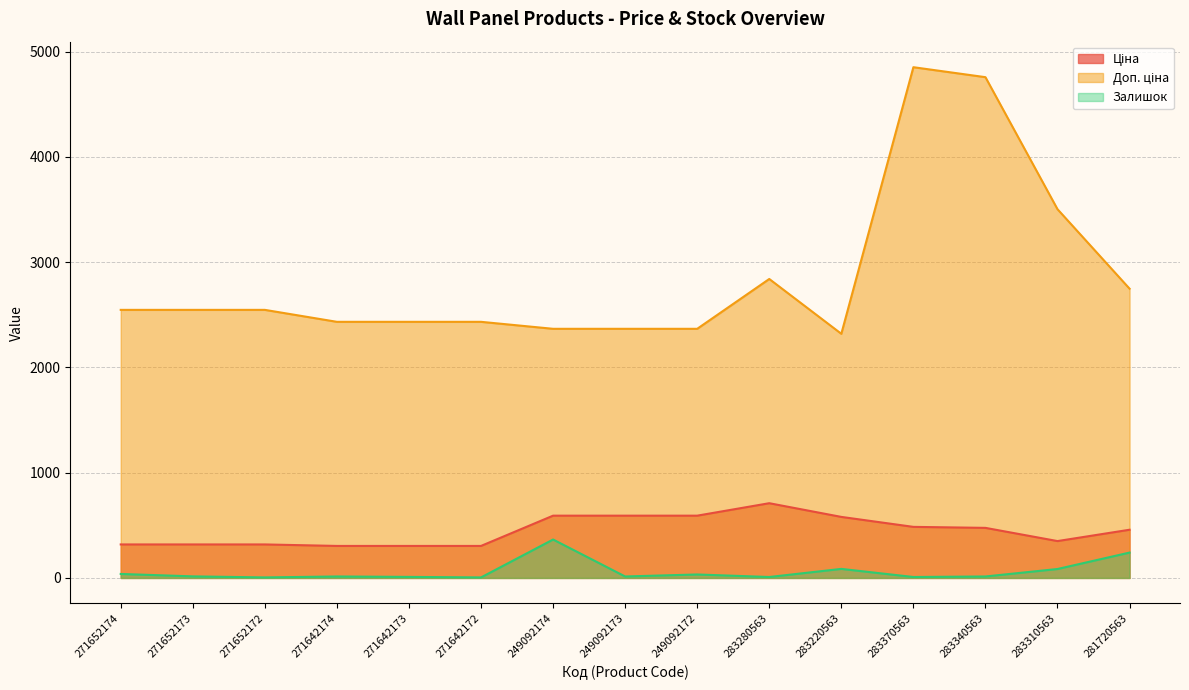

What value does the Доп. ціна series have at 283340563?

4756.7